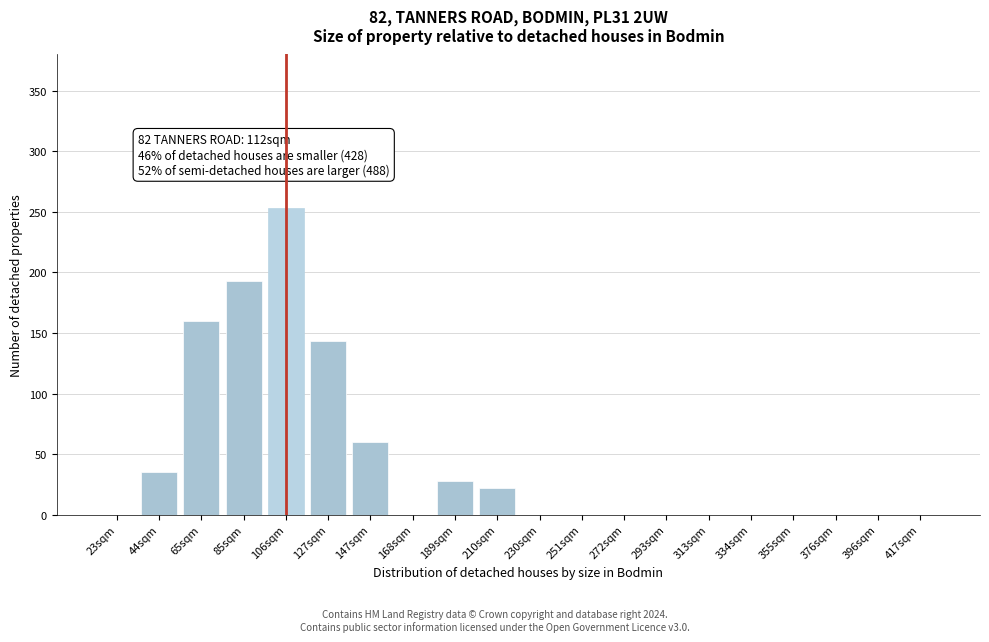

Reading left to right, transcribe all the data shown in this chart.

23sqm=0	44sqm=35	65sqm=160	85sqm=193	106sqm=253	127sqm=143	147sqm=60	168sqm=0	189sqm=28	210sqm=22	230sqm=0	251sqm=0	272sqm=0	293sqm=0	313sqm=0	334sqm=0	355sqm=0	376sqm=0	396sqm=0	417sqm=0